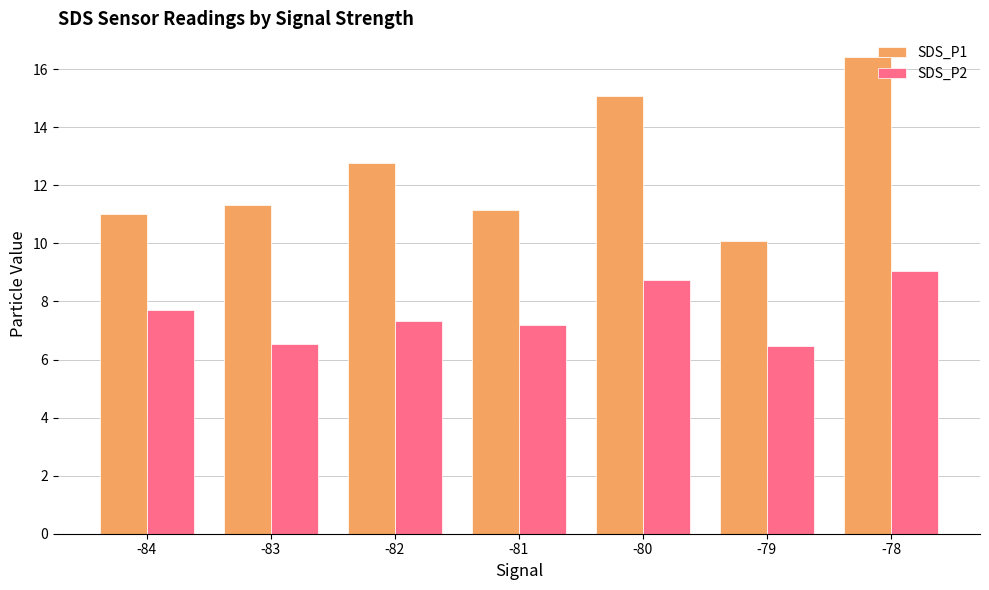

What are all the series names shown in the legend?

SDS_P1, SDS_P2